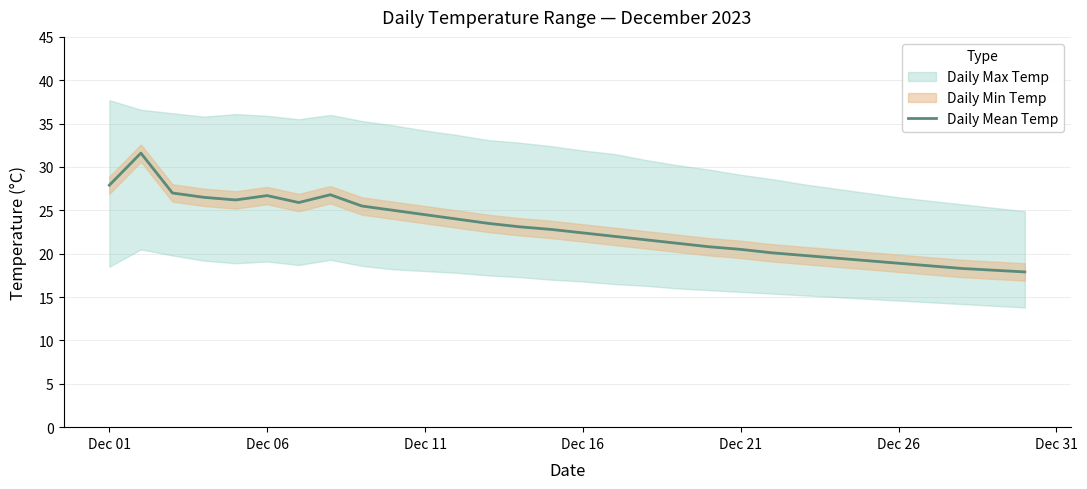

Reading right to left, extract all data points from this chart.

17.9	18.1	18.3	18.6	18.9	19.2	19.5	19.8	20.1	20.5	20.8	21.2	21.6	22.0	22.4	22.8	23.1	23.5	24.0	24.5	25.0	25.5	26.8	25.9	26.7	26.2	26.5	27.0	31.6	27.9